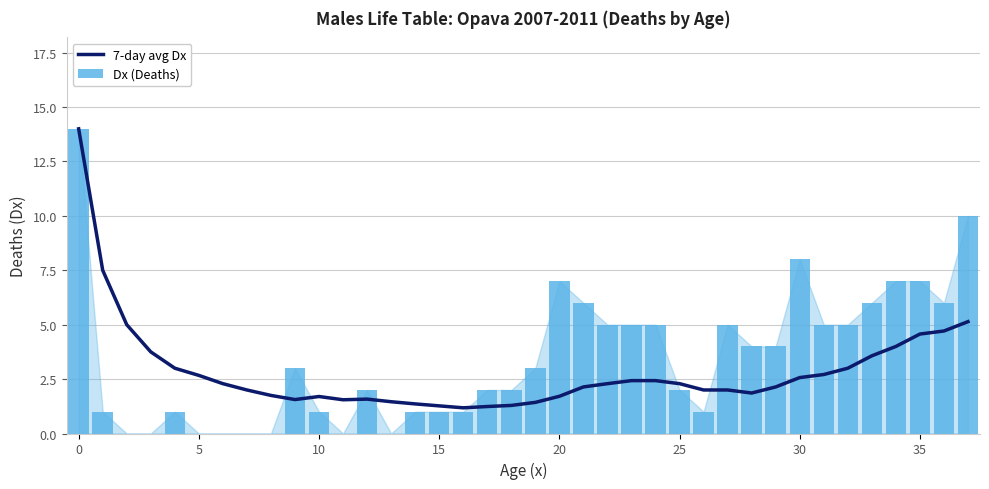

The value of 7-day avg Dx at 5 is 3.1. True or false?

False